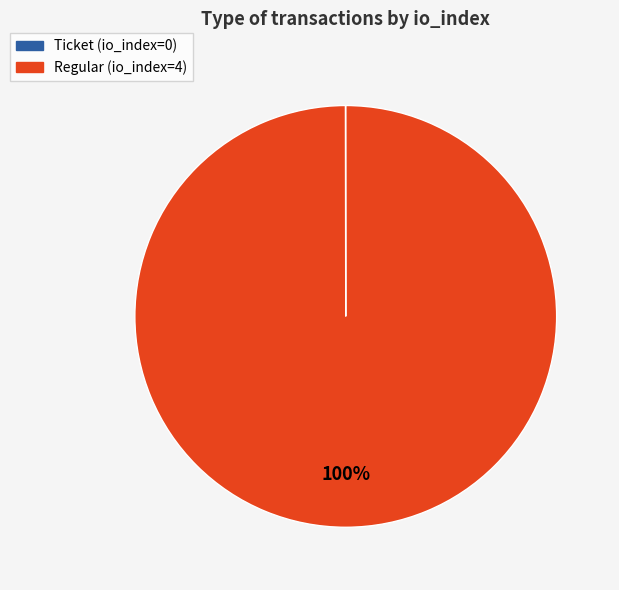

To the nearest percent, what is the average slice percentage?

50%